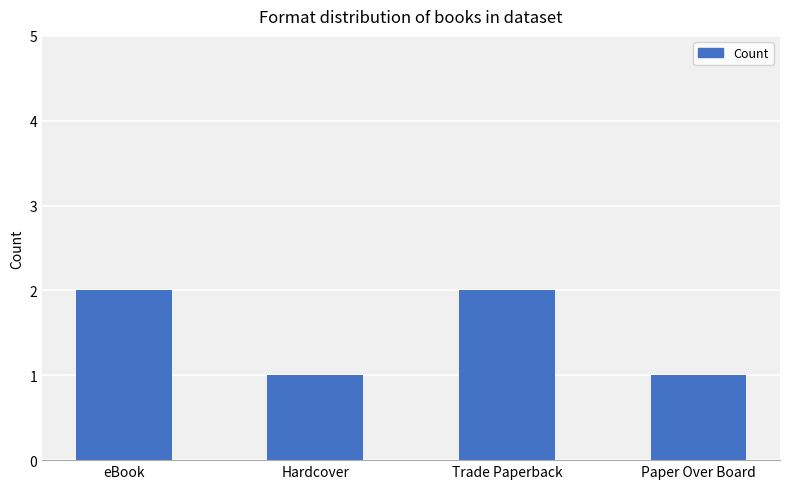

How many data points are less than 2?

2